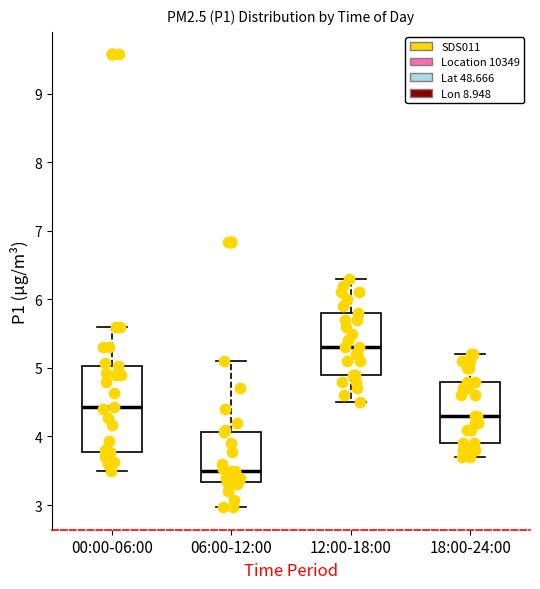

Which box is the tallest, from its lower edge to its upper edge?

00:00-06:00